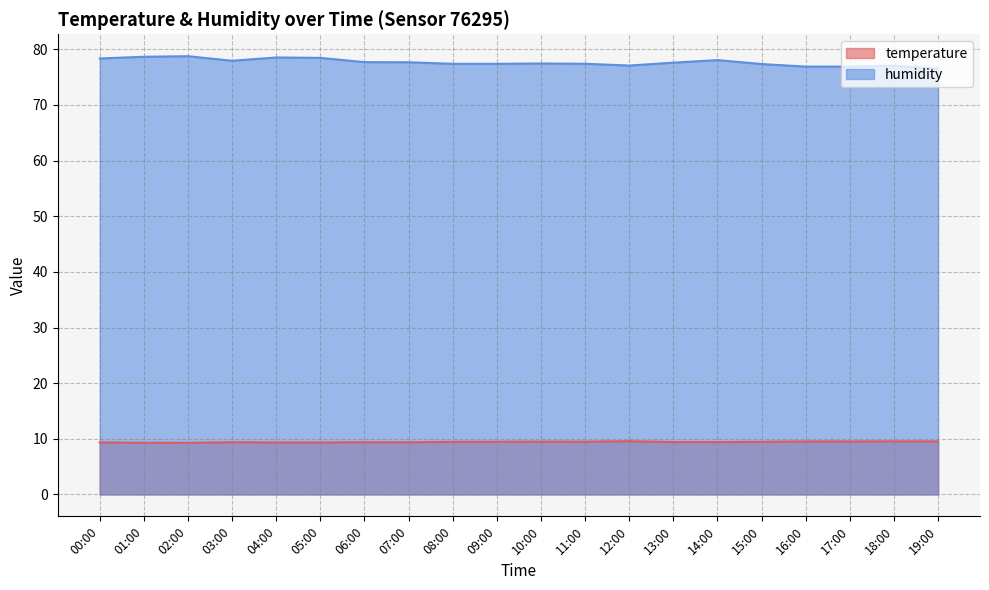

List the series in order of their overall mean, lowest first.

temperature, humidity